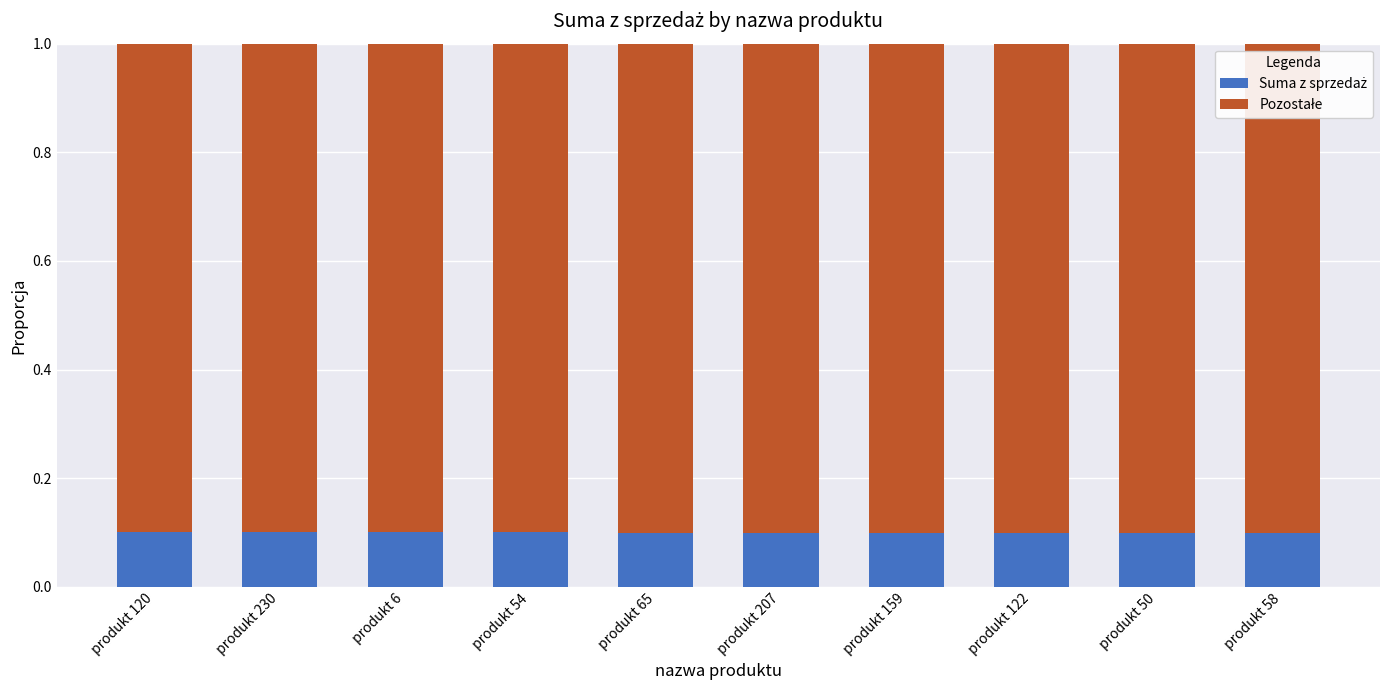

What is the total value across all series at produkt 122?

1.0